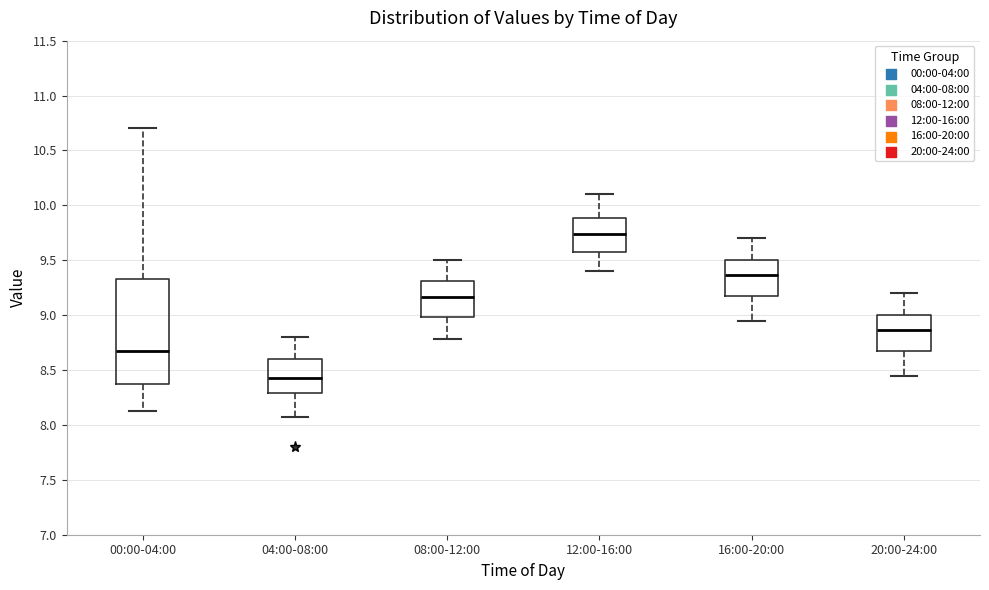

Reading left to right, transcribe this box plot: for each box, give where its median line is, the range the box spans, and where its two whiskers end, as read against the y-axis. The values are not printed on the chart, so give them approximately, as read against the axis.

00:00-04:00: median 8.70, box 8.35 to 9.35, whiskers 8.15 to 10.70
04:00-08:00: median 8.45, box 8.30 to 8.60, whiskers 8.05 to 8.80
08:00-12:00: median 9.15, box 9.00 to 9.30, whiskers 8.80 to 9.50
12:00-16:00: median 9.75, box 9.55 to 9.90, whiskers 9.40 to 10.10
16:00-20:00: median 9.35, box 9.15 to 9.50, whiskers 8.95 to 9.70
20:00-24:00: median 8.85, box 8.65 to 9.00, whiskers 8.45 to 9.20